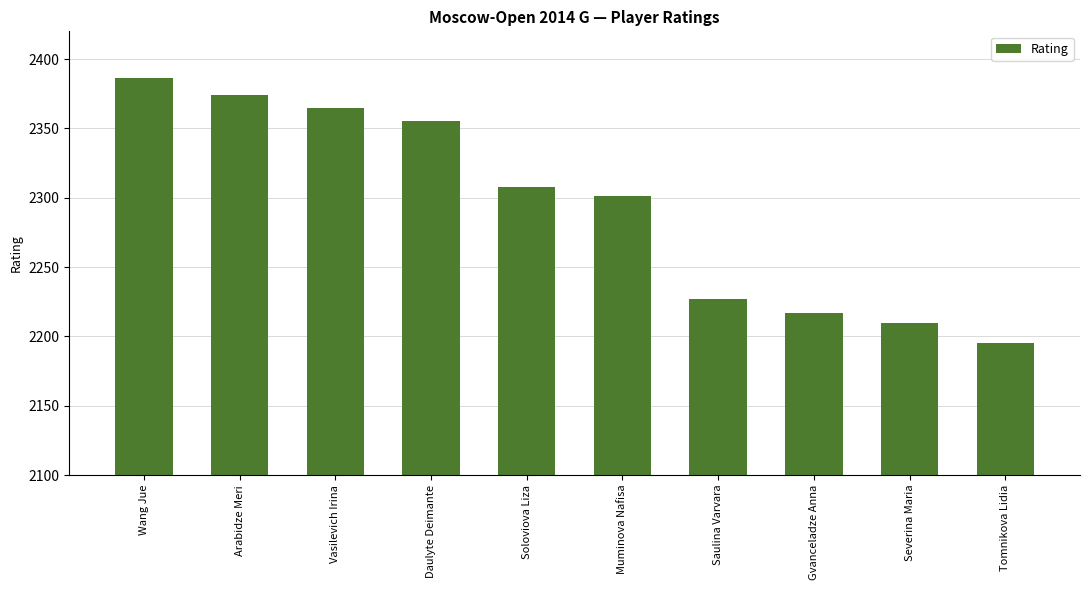

Between Wang Jue and Gvanceladze Anna, which is larger?

Wang Jue